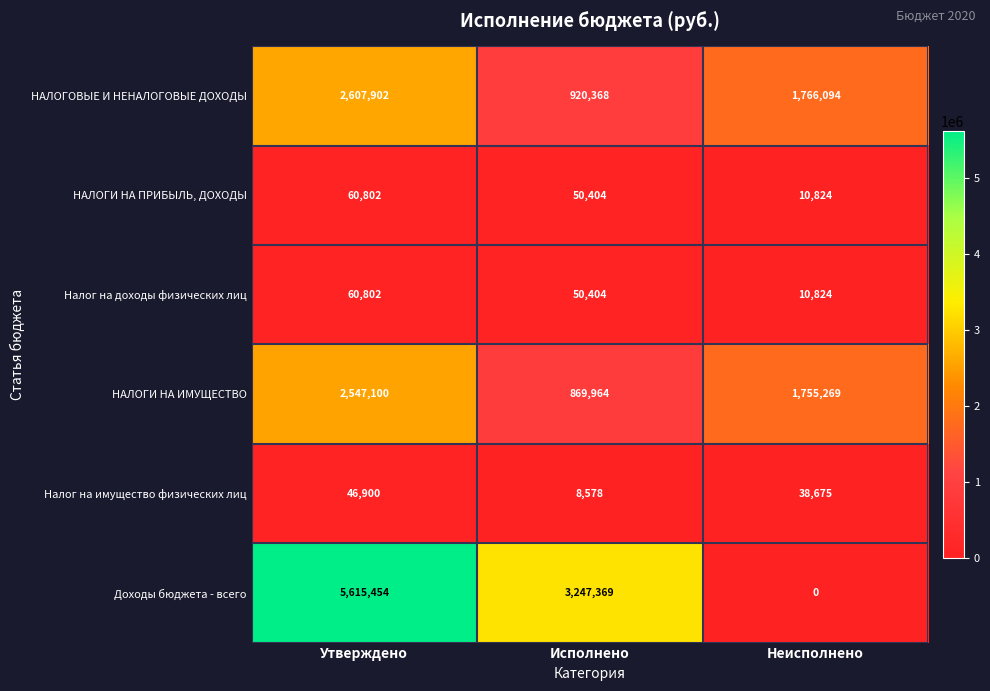

At how many categories does at least one series exceed 4870948?

1